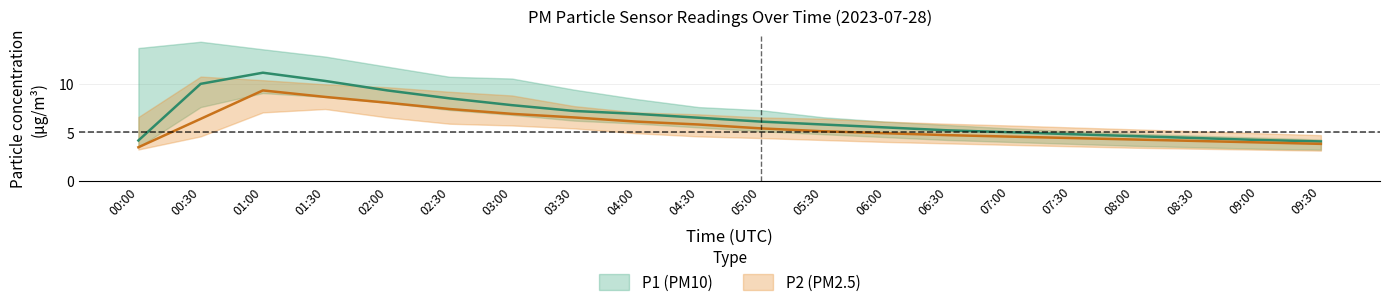

What is the smallest value displayed?

3.1